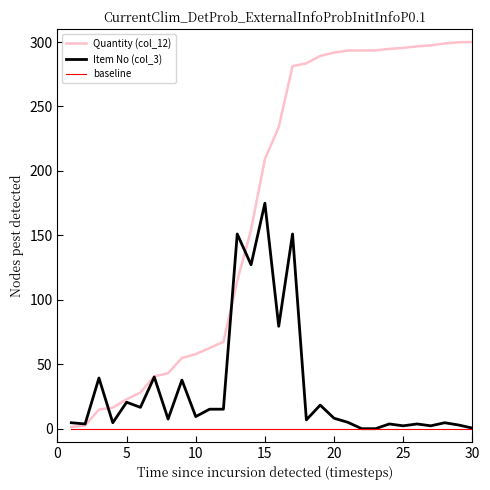

Which series has the largest total across all categories?

Quantity (col_12)